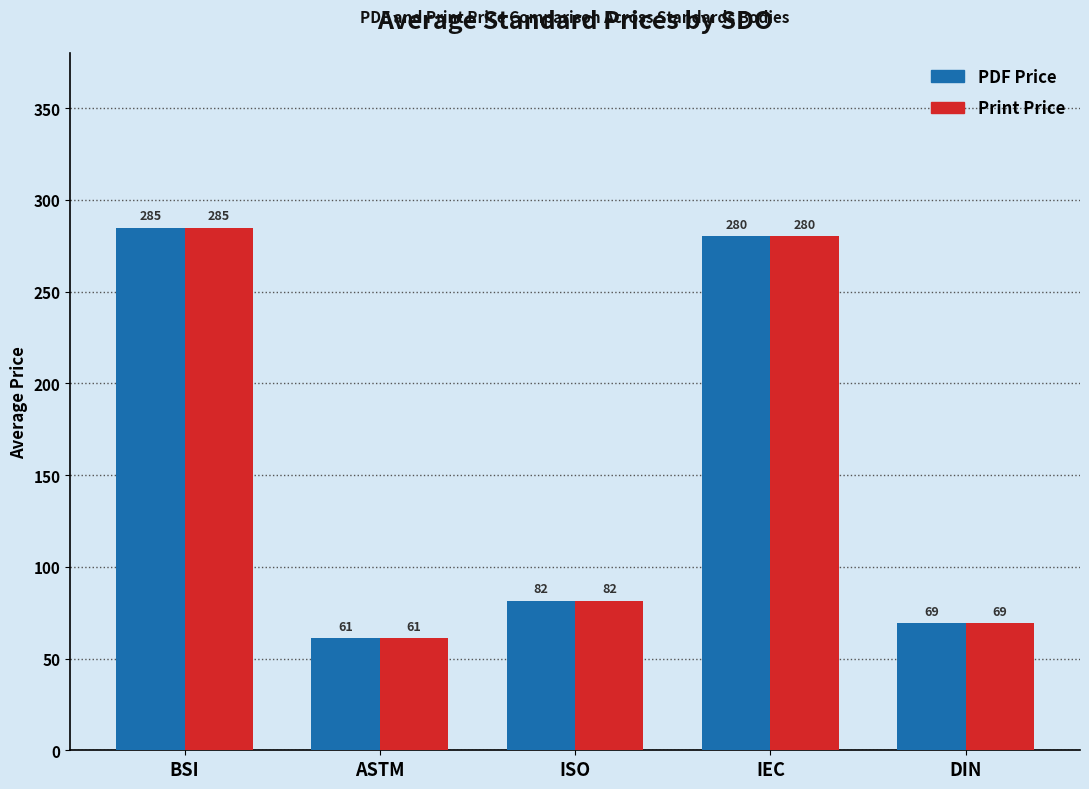

What is the value of the PDF Price bar at the 4th from the left?

280.0